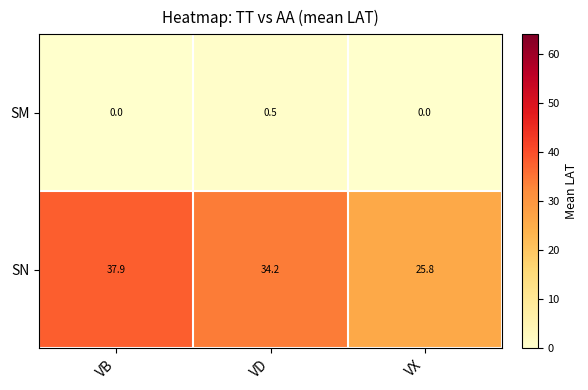

Reading left to right, transcribe all the data shown in this chart.

SM: VB=0.0	VD=0.5	VX=0.0
SN: VB=37.9	VD=34.2	VX=25.8